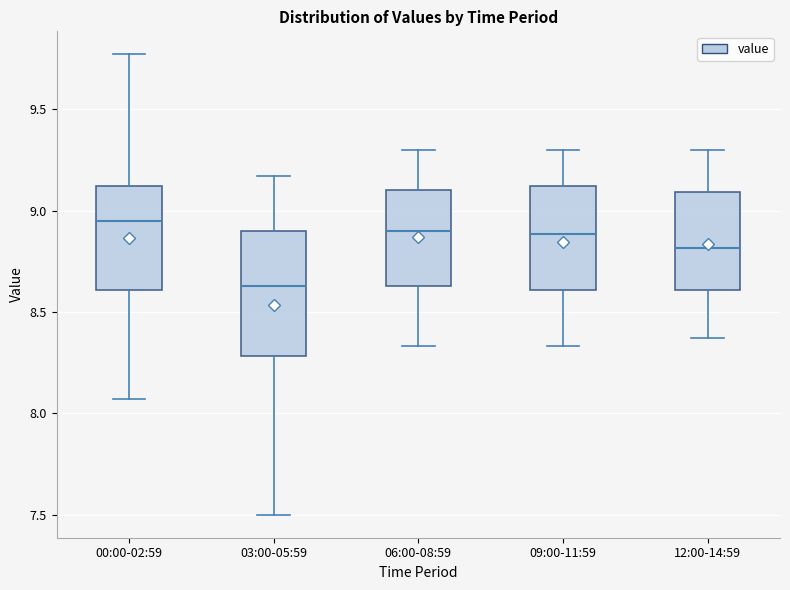

Reading left to right, transcribe this box plot: for each box, give where its median line is, the range the box spans, and where its two whiskers end, as read against the y-axis. The values are not printed on the chart, so give them approximately, as read against the axis.

00:00-02:59: median 8.95, box 8.60 to 9.10, whiskers 8.05 to 9.75
03:00-05:59: median 8.65, box 8.30 to 8.90, whiskers 7.50 to 9.15
06:00-08:59: median 8.90, box 8.65 to 9.10, whiskers 8.35 to 9.30
09:00-11:59: median 8.90, box 8.60 to 9.10, whiskers 8.35 to 9.30
12:00-14:59: median 8.80, box 8.60 to 9.10, whiskers 8.35 to 9.30